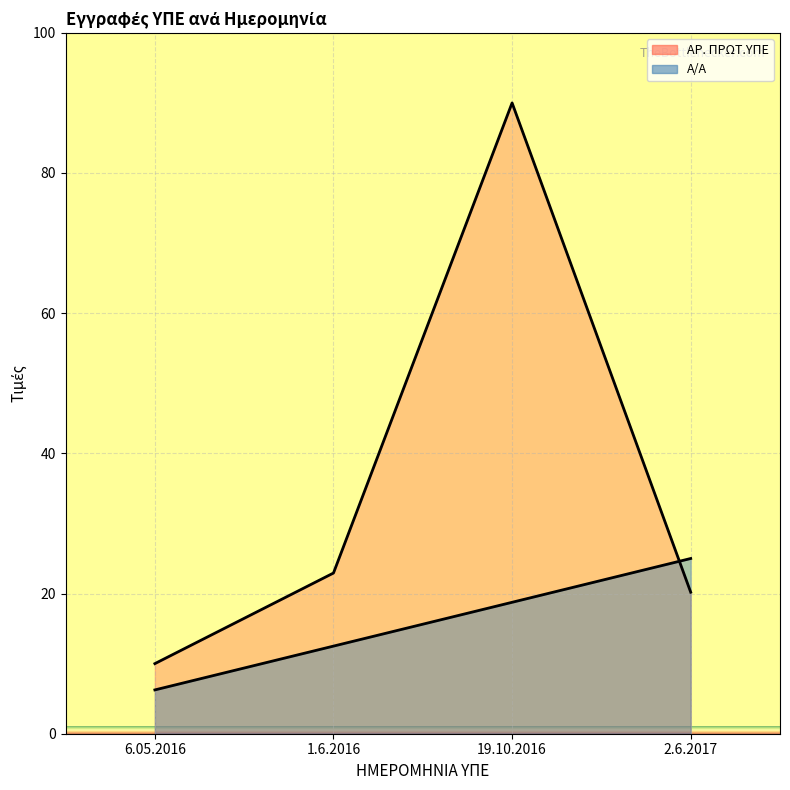

What is the maximum value for ΑΡ. ΠΡΩΤ.ΥΠΕ?

90.0